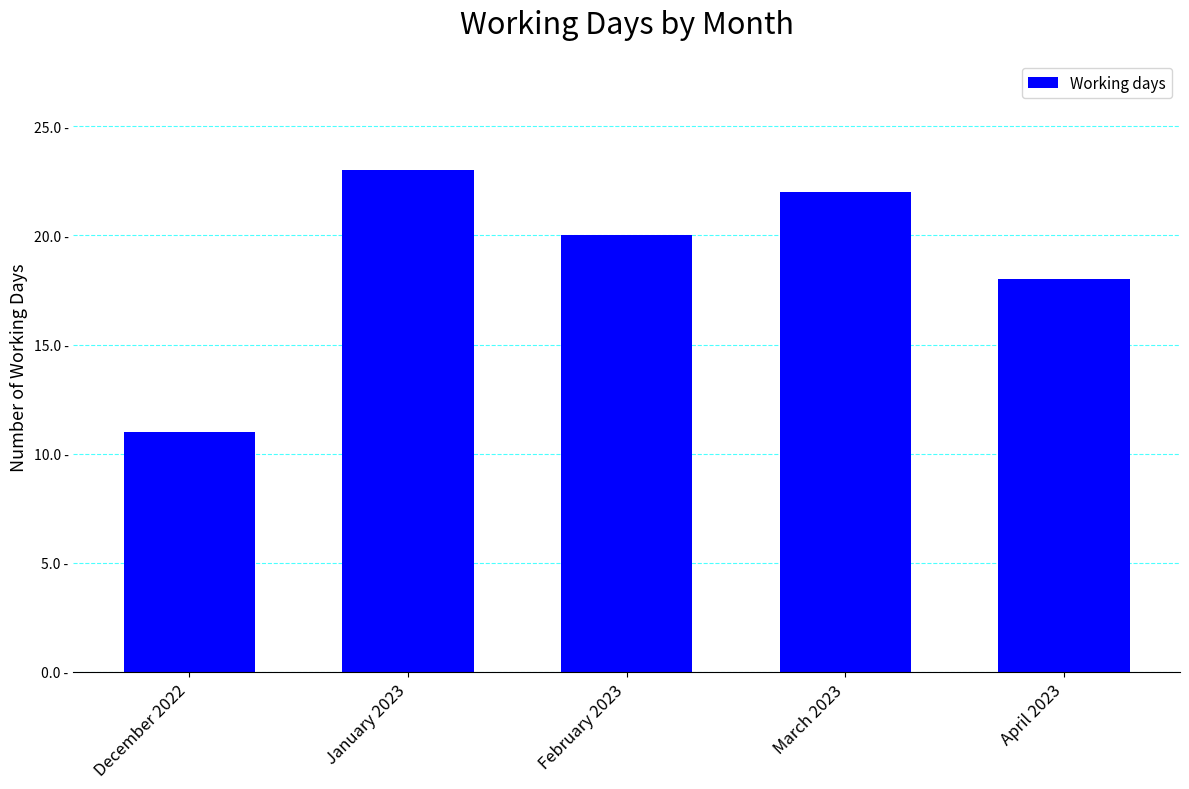

What value does the data have at March 2023?

22